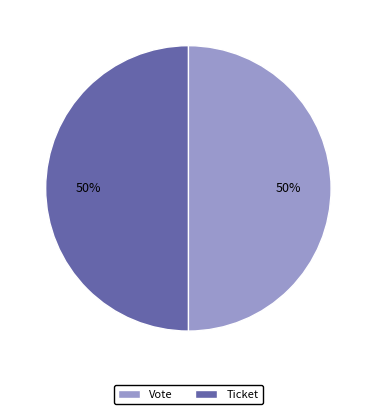

What is the ratio of the value at Vote to the value at Ticket?

1.0